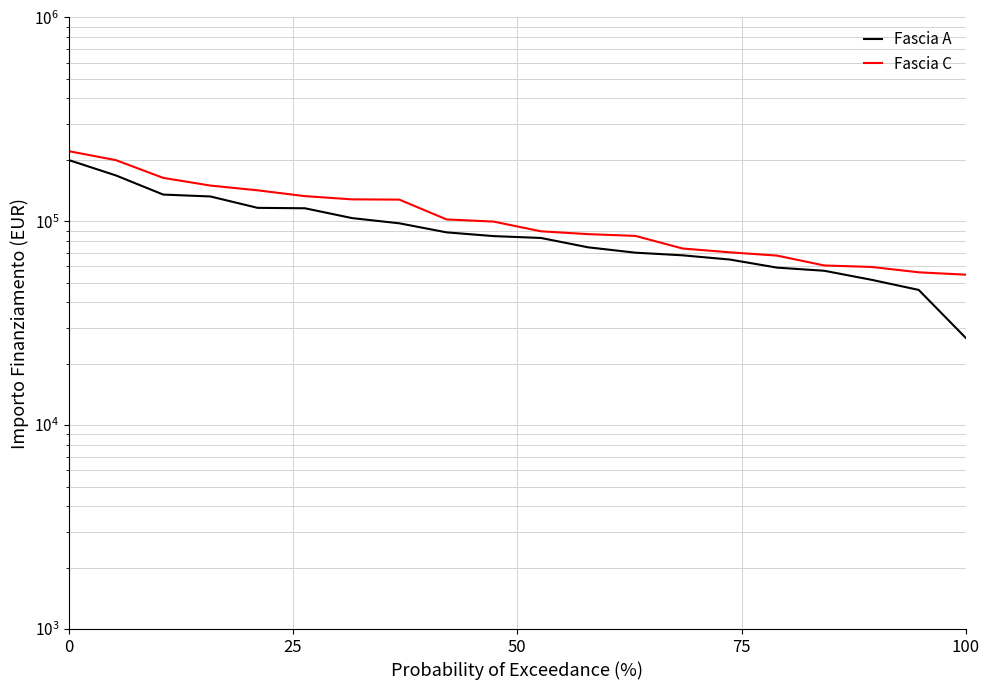

At how many categories does at least one series exceed 178238?

2